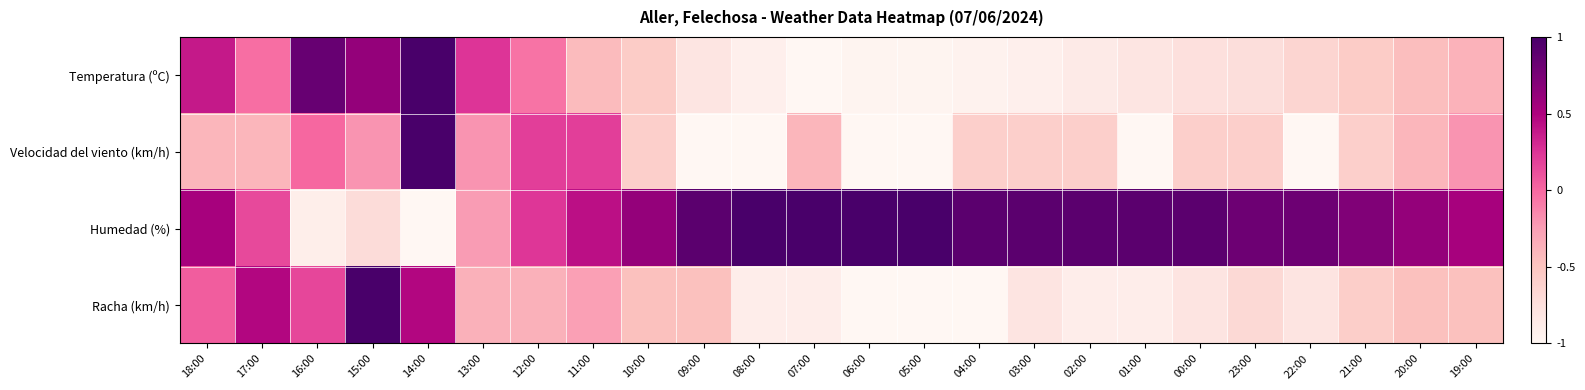

Reading right to left, transcribe all the data shown in this chart.

Temperatura (ºC): 19:00=-0.4	20:00=-0.5	21:00=-0.6	22:00=-0.6	23:00=-0.7	00:00=-0.8	01:00=-0.8	02:00=-0.9	03:00=-0.9	04:00=-0.9	05:00=-1.0	06:00=-1.0	07:00=-1.0	08:00=-0.9	09:00=-0.8	10:00=-0.6	11:00=-0.4	12:00=-0.1	13:00=0.2	14:00=1.0	15:00=0.6	16:00=0.8	17:00=-0.0	18:00=0.4
Velocidad del viento (km/h): 19:00=-0.2	20:00=-0.4	21:00=-0.6	22:00=-1.0	23:00=-0.6	00:00=-0.6	01:00=-1.0	02:00=-0.6	03:00=-0.6	04:00=-0.6	05:00=-1.0	06:00=-1.0	07:00=-0.4	08:00=-1.0	09:00=-1.0	10:00=-0.6	11:00=0.2	12:00=0.2	13:00=-0.2	14:00=1.0	15:00=-0.2	16:00=0.0	17:00=-0.4	18:00=-0.4
Humedad (%): 19:00=0.5	20:00=0.6	21:00=0.7	22:00=0.8	23:00=0.8	00:00=0.9	01:00=0.9	02:00=0.9	03:00=0.9	04:00=0.9	05:00=1.0	06:00=1.0	07:00=1.0	08:00=1.0	09:00=0.9	10:00=0.6	11:00=0.4	12:00=0.2	13:00=-0.2	14:00=-1.0	15:00=-0.7	16:00=-0.9	17:00=0.1	18:00=0.5
Racha (km/h): 19:00=-0.5	20:00=-0.5	21:00=-0.6	22:00=-0.8	23:00=-0.7	00:00=-0.8	01:00=-0.9	02:00=-0.9	03:00=-0.8	04:00=-1.0	05:00=-1.0	06:00=-1.0	07:00=-0.9	08:00=-0.9	09:00=-0.5	10:00=-0.5	11:00=-0.3	12:00=-0.4	13:00=-0.4	14:00=0.5	15:00=1.0	16:00=0.2	17:00=0.5	18:00=0.1